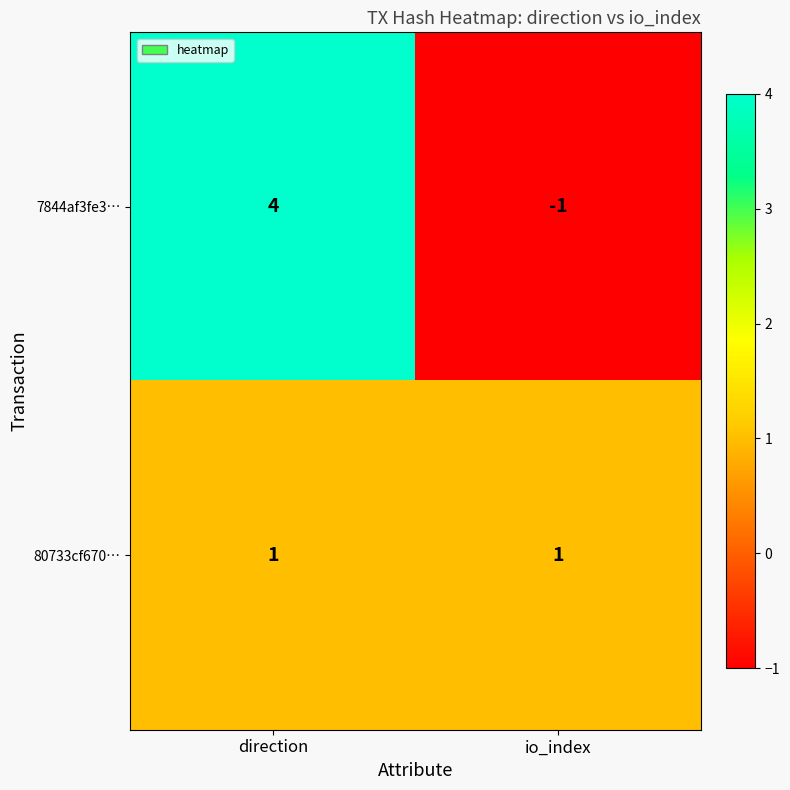

How many data points in 7844af3fe3… are less than 4?

1